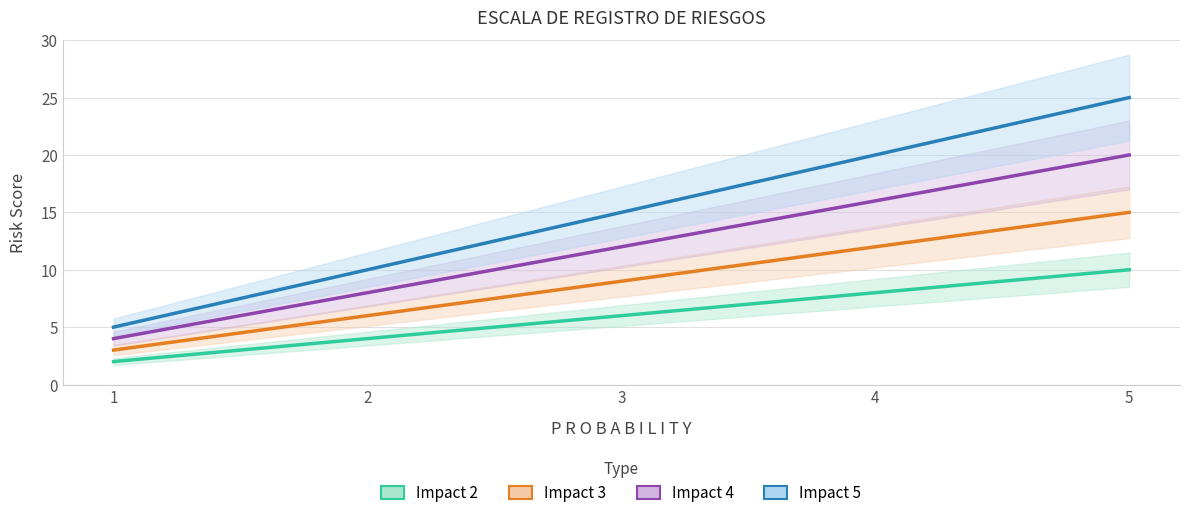

At how many categories does at least one series exceed 11?

3